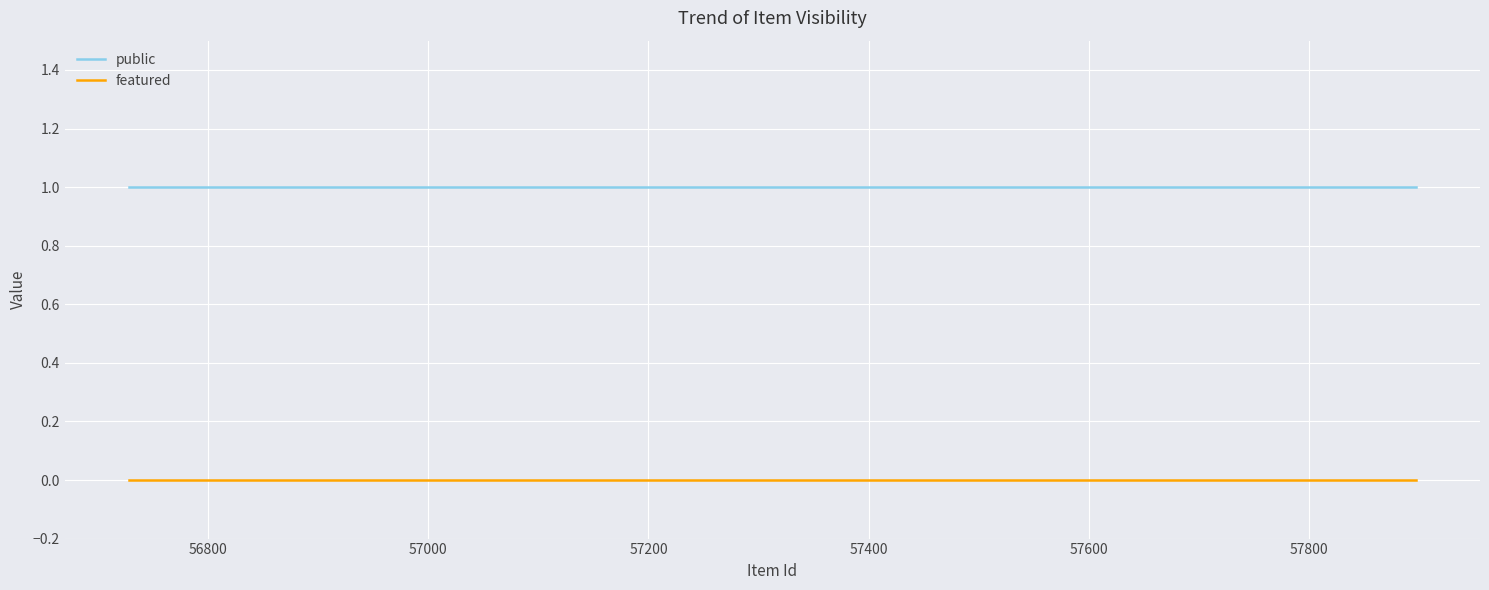

List the series in order of their overall mean, lowest first.

featured, public